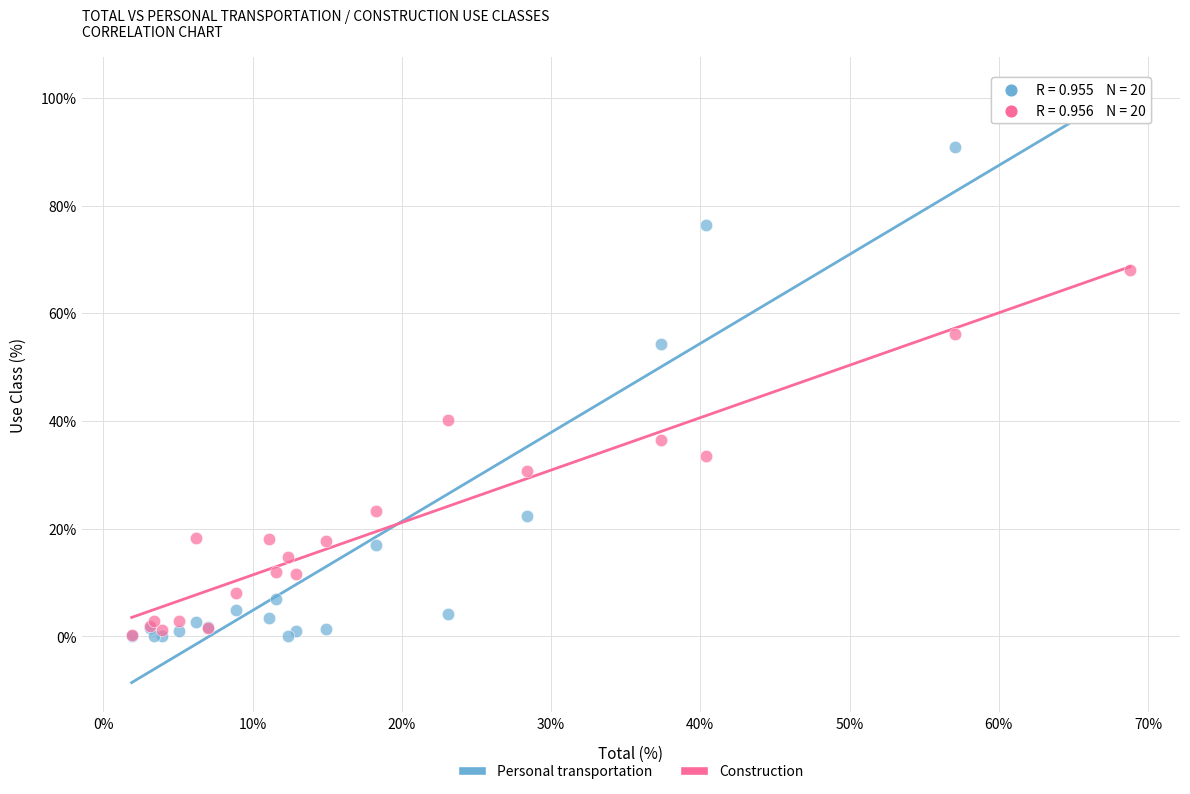

What are all the series names shown in the legend?

Personal transportation, Construction